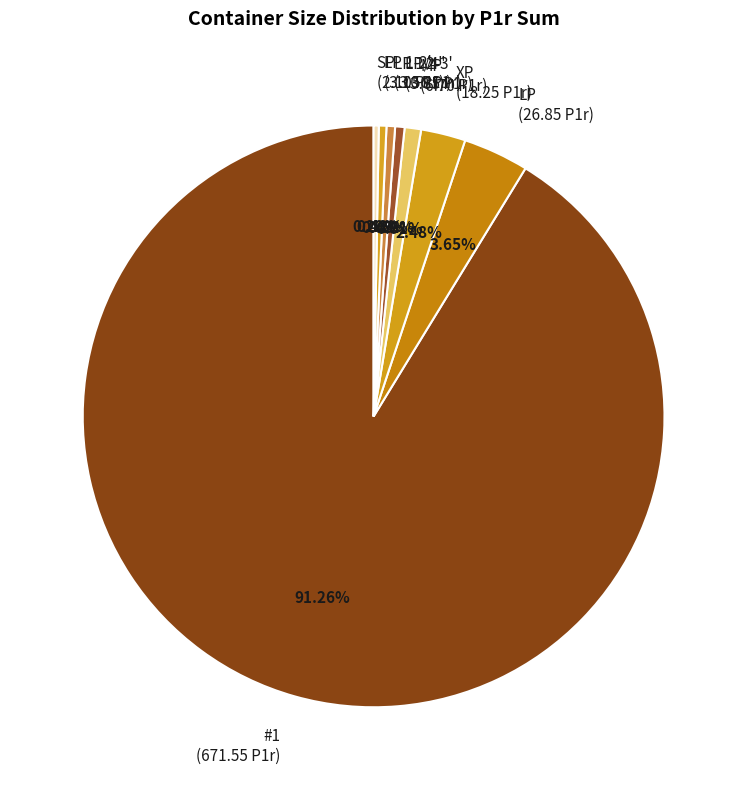

Which category has the biggest portion of the pie?

#1 (671.55 P1r)